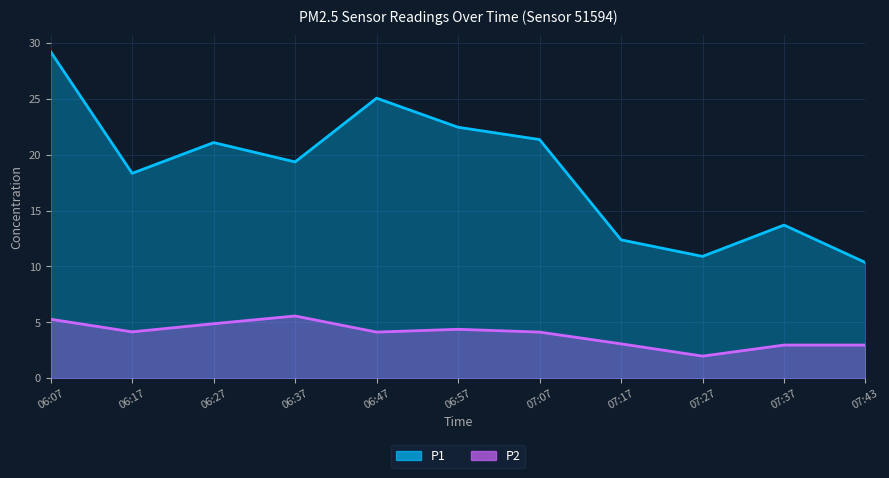

Is it true that P1 equals 19.4 at 06:37?

True